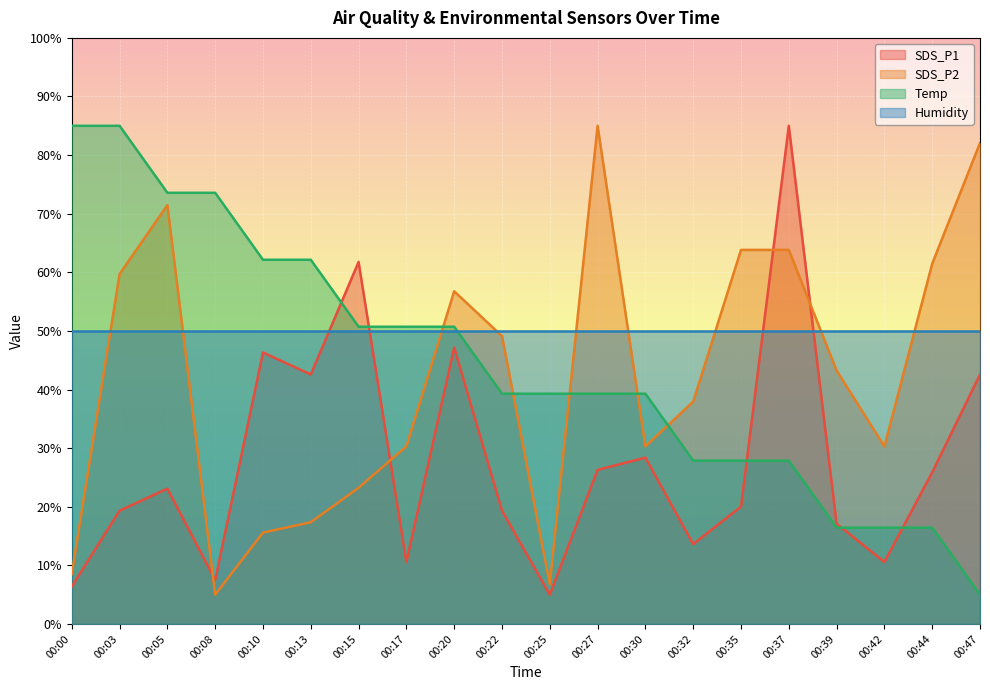

In SDS_P1, how many points are lower than both neighbors (excluding endpoints)?

6